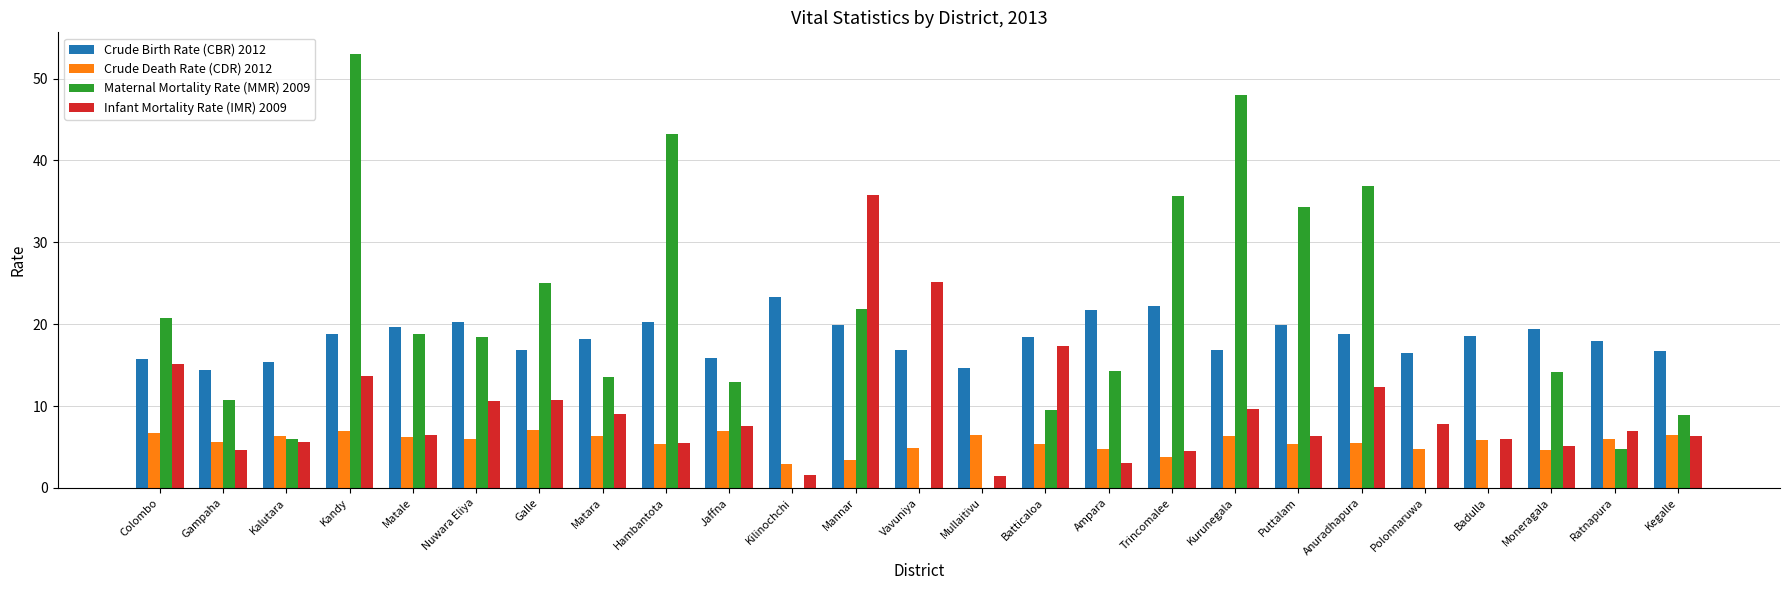

The Crude Death Rate (CDR) 2012 series shows 3.4 at Mannar. True or false?

True